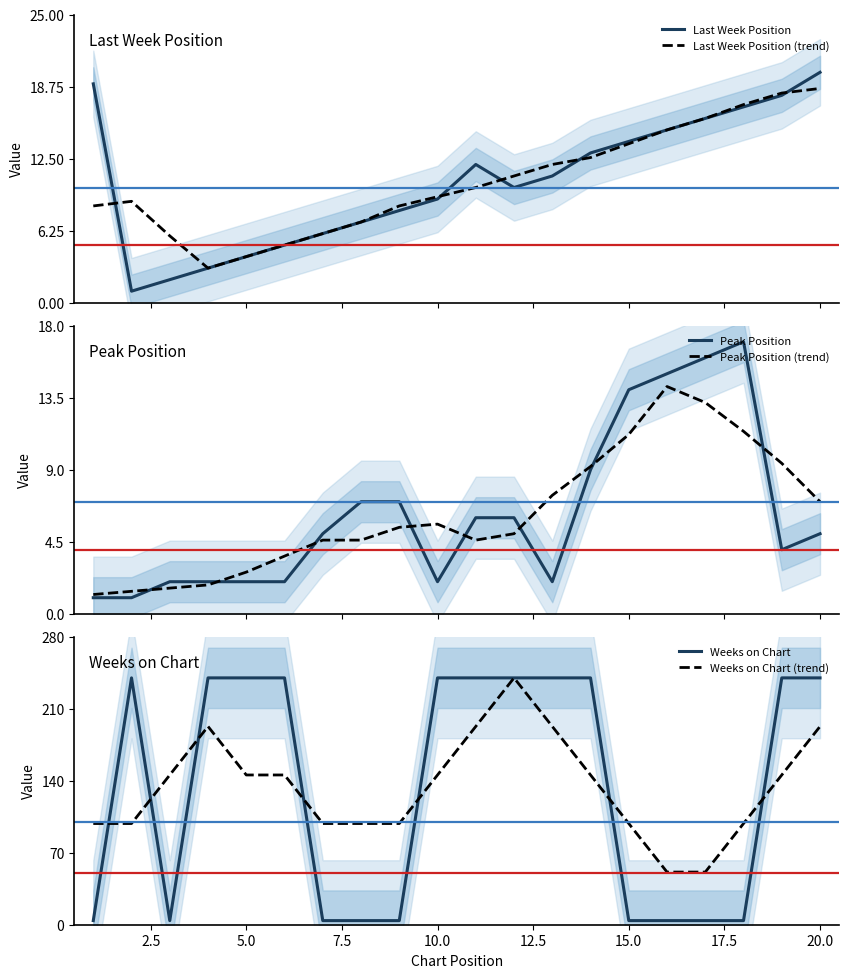

What is the value of the Weeks on Chart (trend) point at the 13th from the left?

192.8